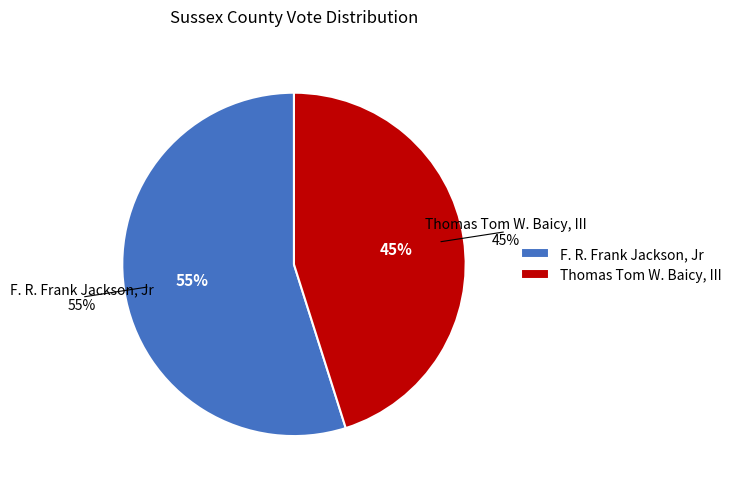

Which category accounts for the majority?

F. R. Frank Jackson, Jr